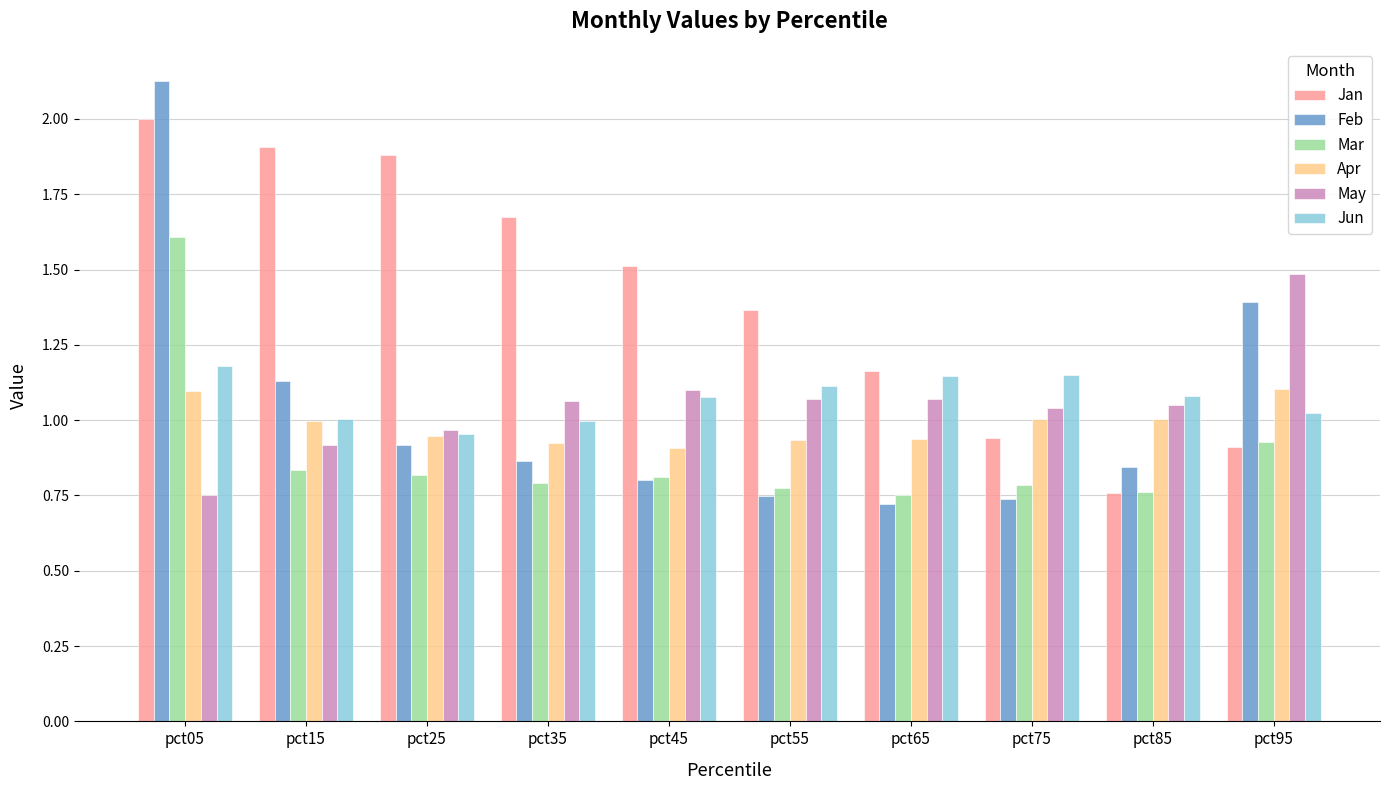

How many bars are there in each group?

6